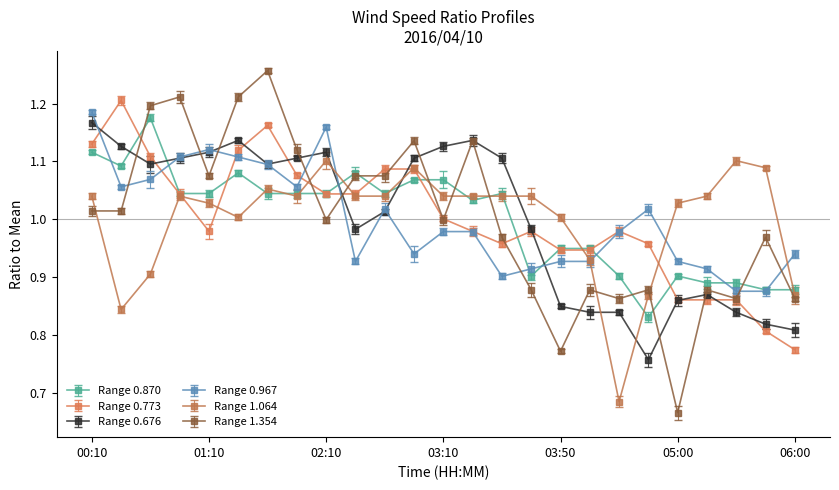

How many lines are shown in the chart?

6